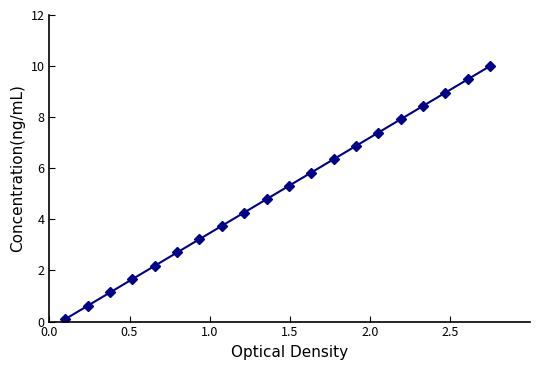

What is the difference between the maximum and second lowest values?

9.4